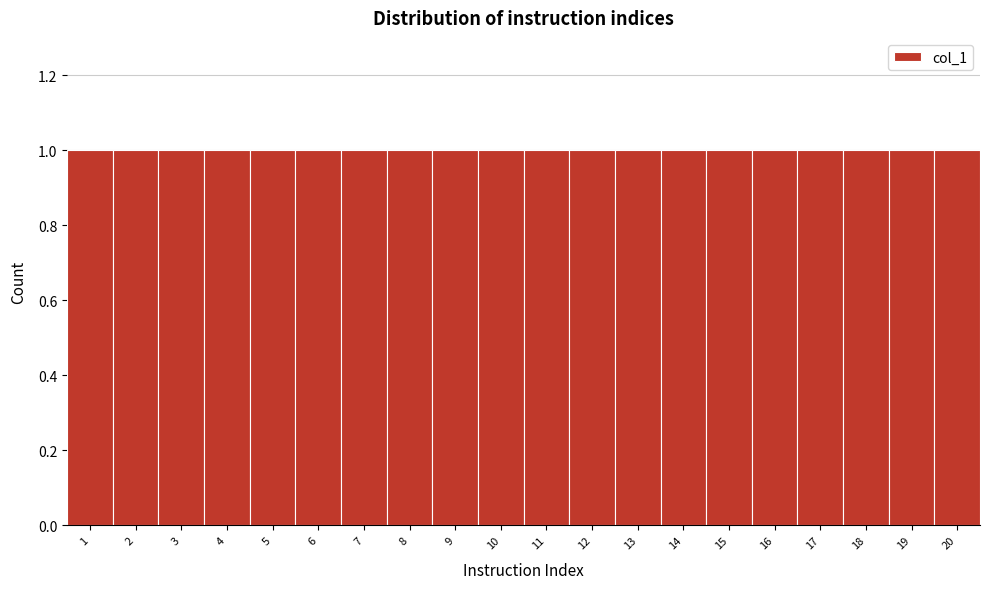

Reading left to right, transcribe this chart: for each bar, give the range it covers on the x-axis and its height. The values are not printed on the chart, so give them approximately, as read against the axis.

0.5 to 1.5: 1
1.5 to 2.5: 1
2.5 to 3.5: 1
3.5 to 4.5: 1
4.5 to 5.5: 1
5.5 to 6.5: 1
6.5 to 7.5: 1
7.5 to 8.5: 1
8.5 to 9.5: 1
9.5 to 10.5: 1
10.5 to 11.5: 1
11.5 to 12.5: 1
12.5 to 13.5: 1
13.5 to 14.5: 1
14.5 to 15.5: 1
15.5 to 16.5: 1
16.5 to 17.5: 1
17.5 to 18.5: 1
18.5 to 19.5: 1
19.5 to 20.5: 1